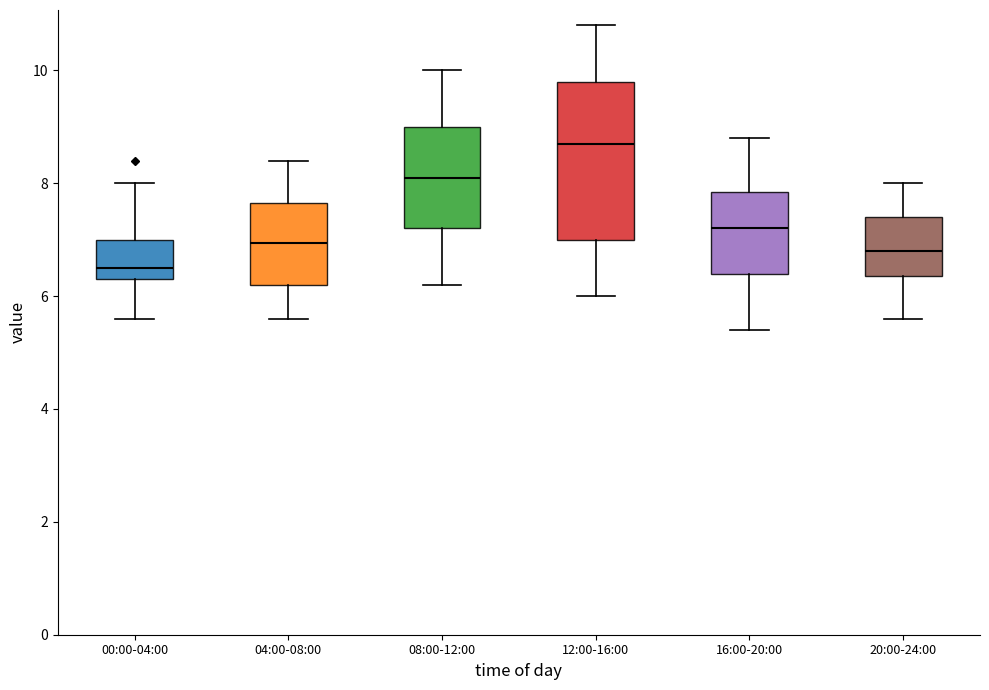

Reading left to right, transcribe this box plot: for each box, give where its median line is, the range the box spans, and where its two whiskers end, as read against the y-axis. The values are not printed on the chart, so give them approximately, as read against the axis.

00:00-04:00: median 6.6, box 6.4 to 7.0, whiskers 5.6 to 8.0
04:00-08:00: median 7.0, box 6.2 to 7.6, whiskers 5.6 to 8.4
08:00-12:00: median 8.2, box 7.2 to 9.0, whiskers 6.2 to 10.0
12:00-16:00: median 8.8, box 7.0 to 9.8, whiskers 6.0 to 10.8
16:00-20:00: median 7.2, box 6.4 to 7.8, whiskers 5.4 to 8.8
20:00-24:00: median 6.8, box 6.4 to 7.4, whiskers 5.6 to 8.0